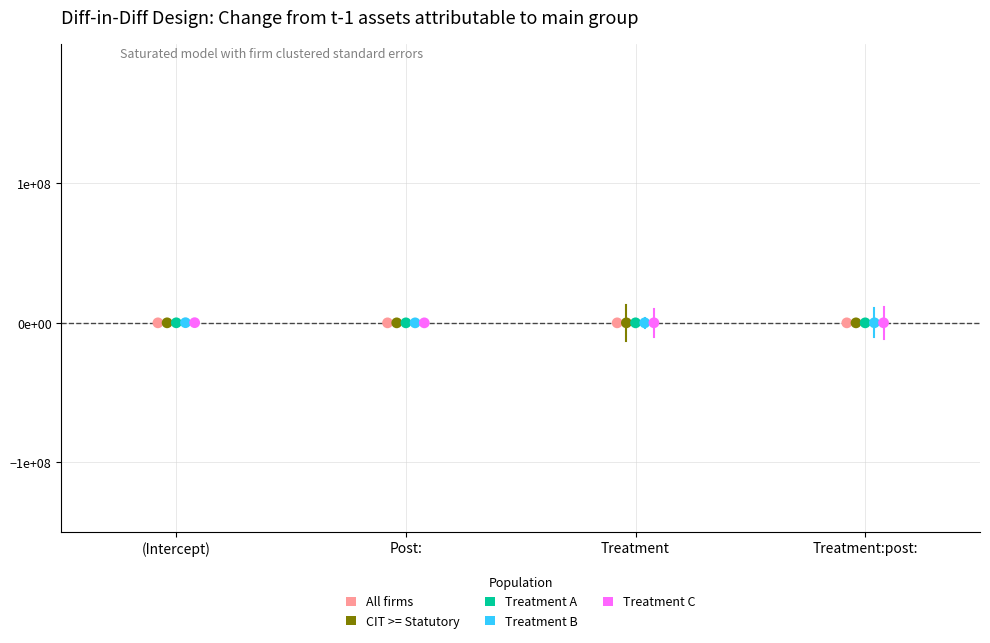

What are all the series names shown in the legend?

All firms, CIT >= Statutory, Treatment A, Treatment B, Treatment C